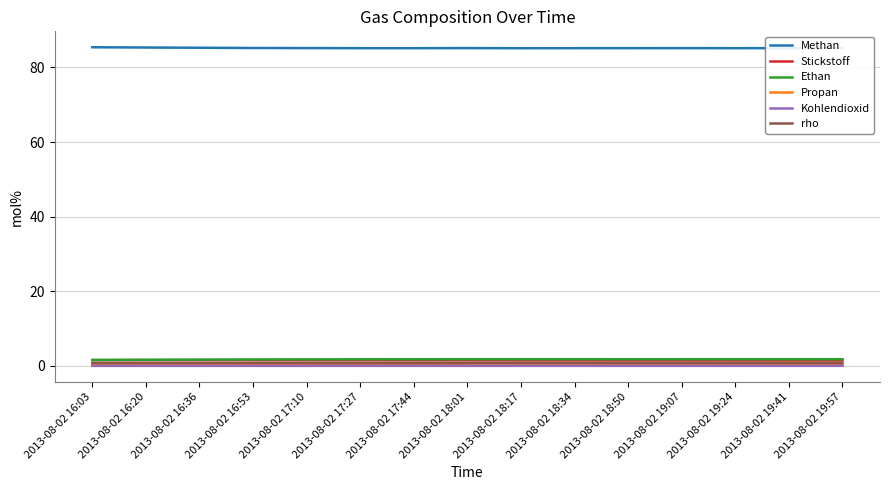

Is it true that Kohlendioxid equals 0.0 at 2013-08-02 18:50?

True